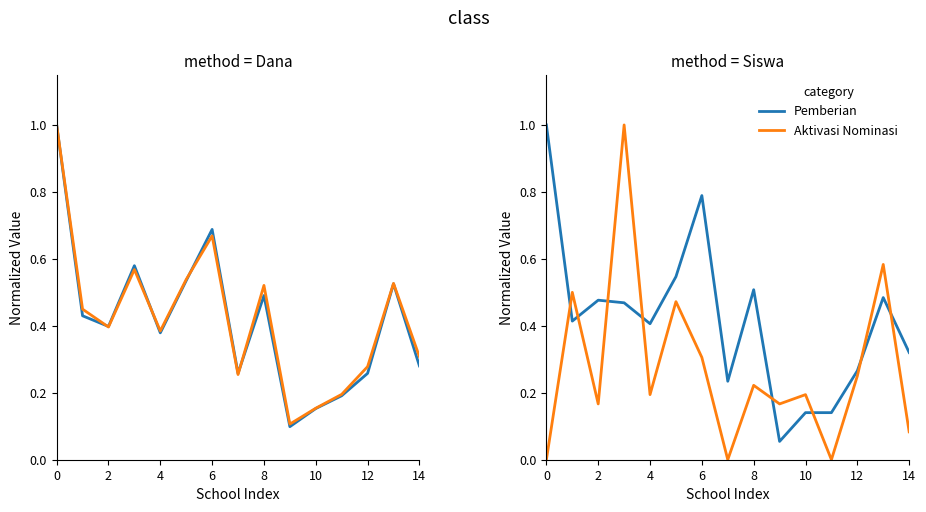

True or false: Pemberian and Aktivasi Nominasi cross at least once.

True